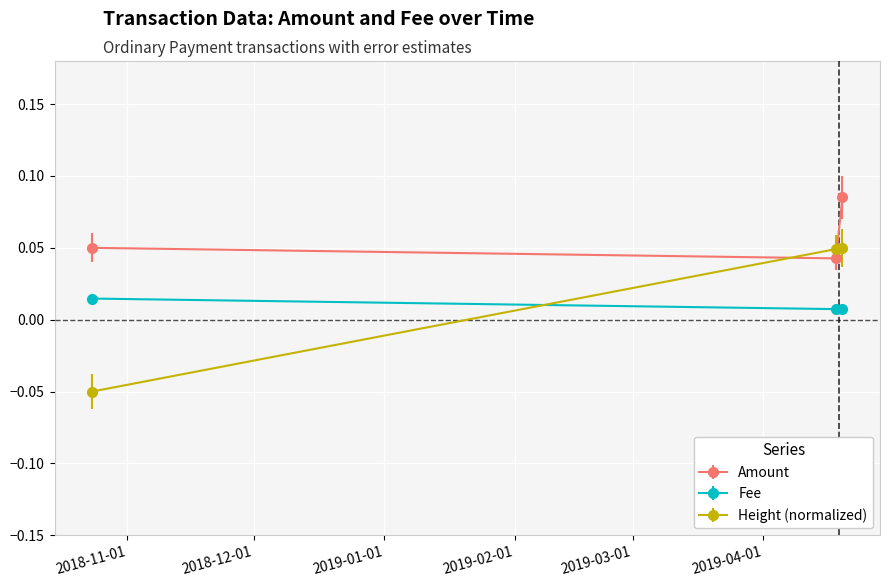

Is this an area chart (filled region under the line)?

No